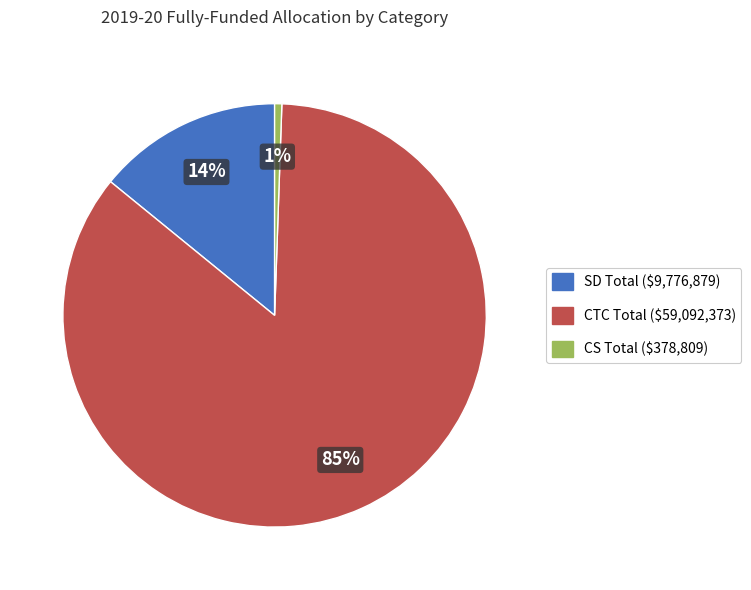

Do CTC Total and CS Total together represent more than half of the pie?

Yes